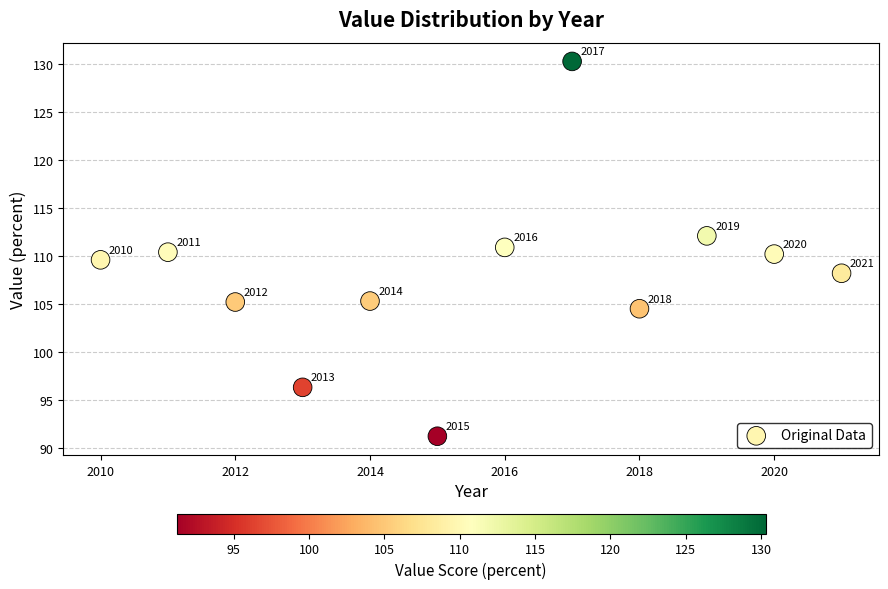

What is the range of Y values (max minus min)?

39.1